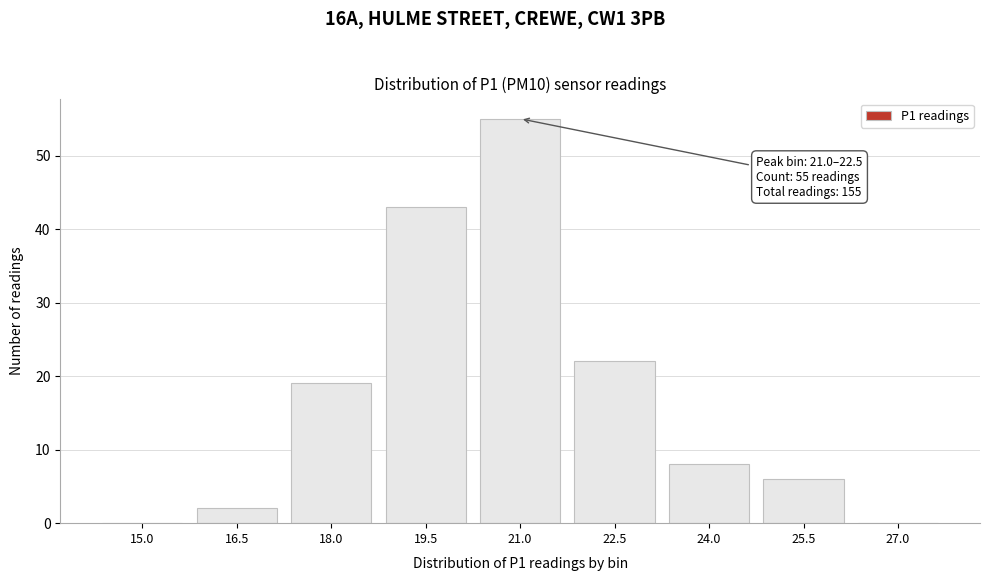

Reading left to right, what are all the values shown in this chart?

15.0=0	16.5=2	18.0=19	19.5=43	21.0=55	22.5=22	24.0=8	25.5=6	27.0=0